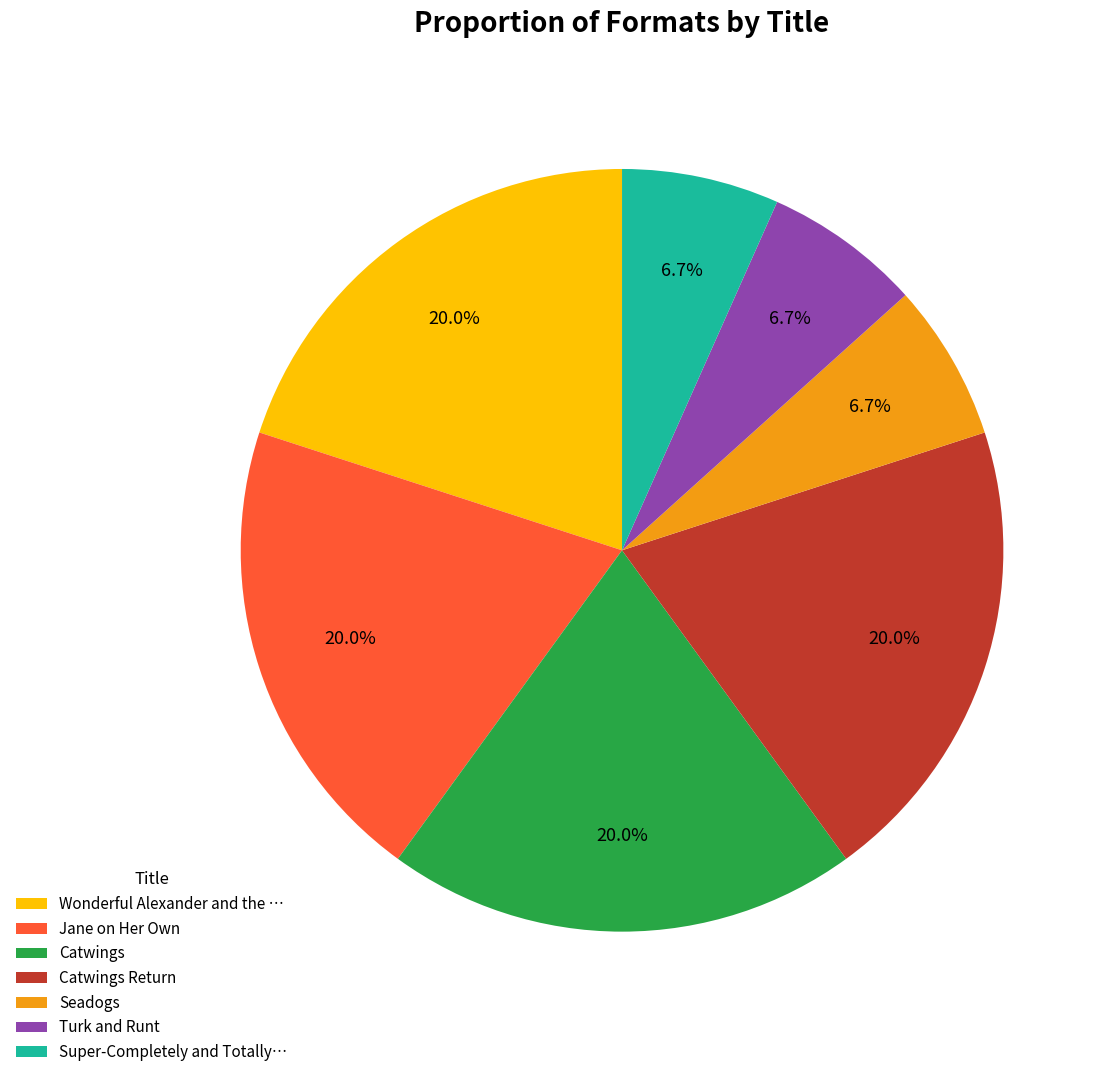

Approximately how many times larger is the value at Jane on Her Own compared to Catwings Return?

1.0